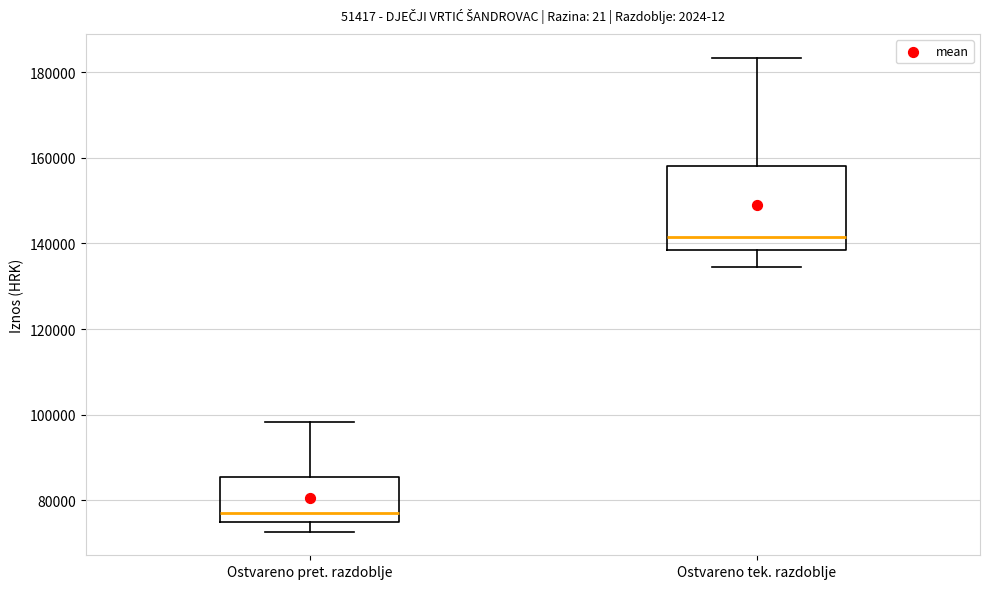

Which box has the lowest median line?

Ostvareno pret. razdoblje